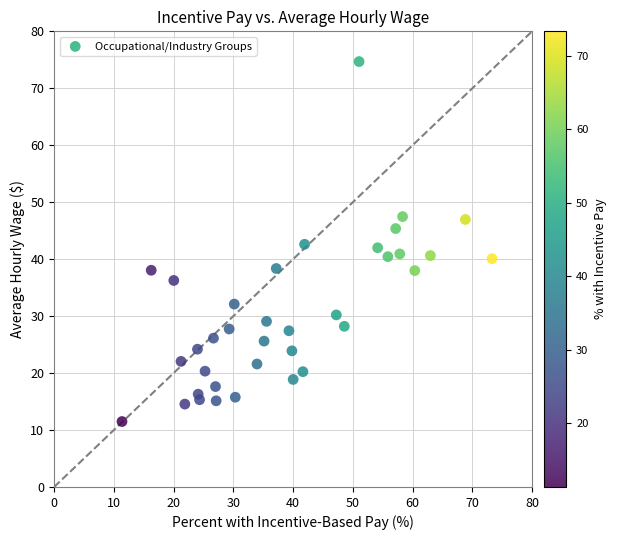

What is the range of X values (max minus min)?

61.9